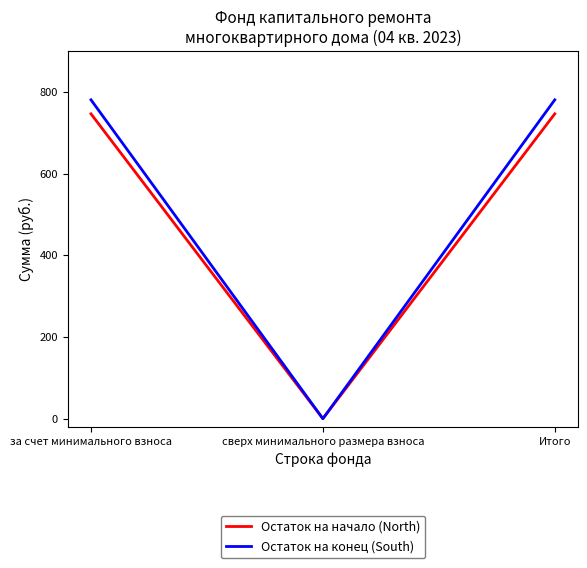

Is the value of Остаток на конец (South) at за счет минимального взноса greater than the value of Остаток на начало (North) at Итого?

Yes